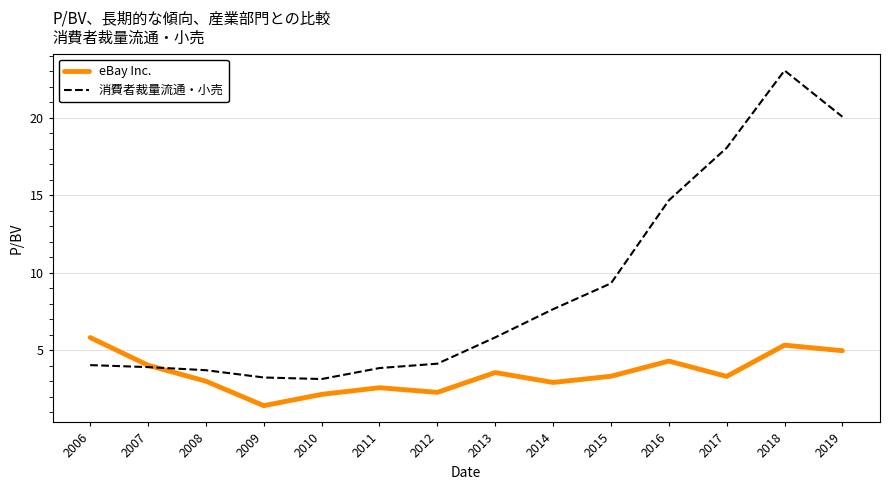

True or false: eBay Inc. has a value of 4.0 at 2008.

False